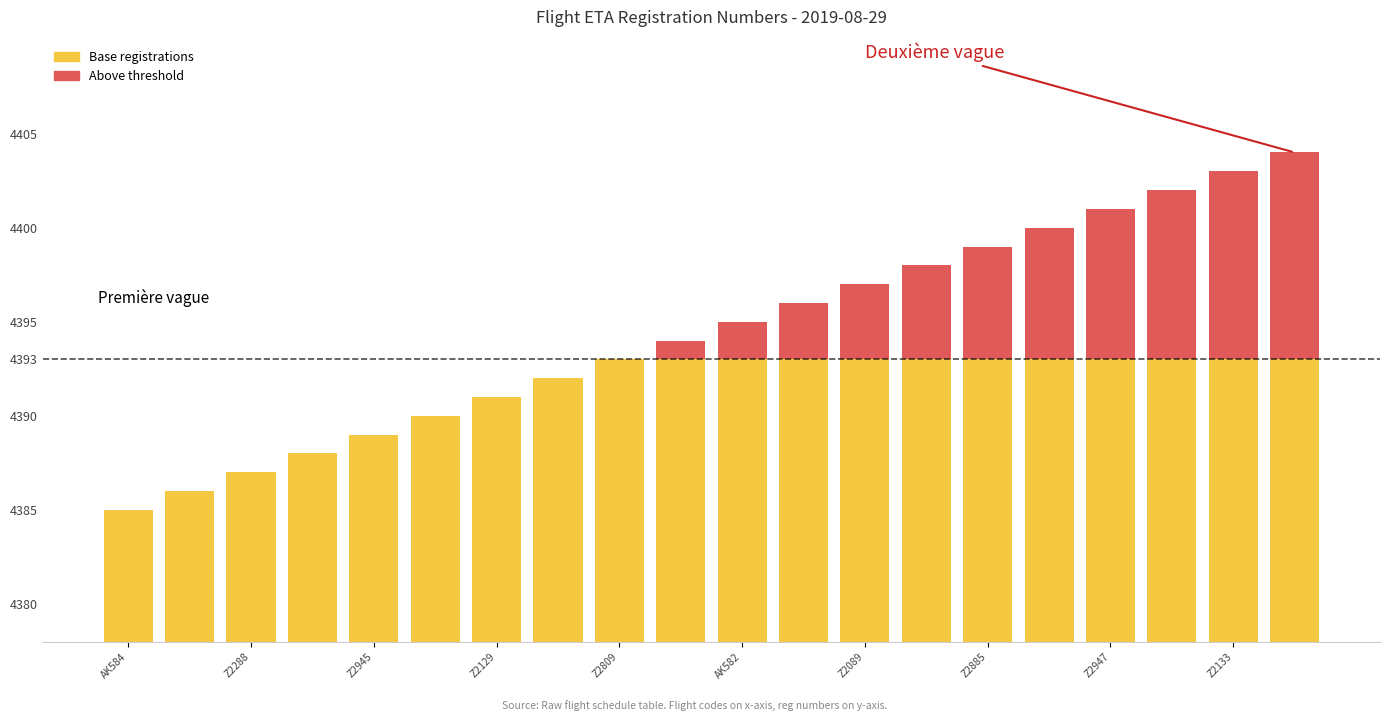

How many values in the Base registrations series are below 4393?

8